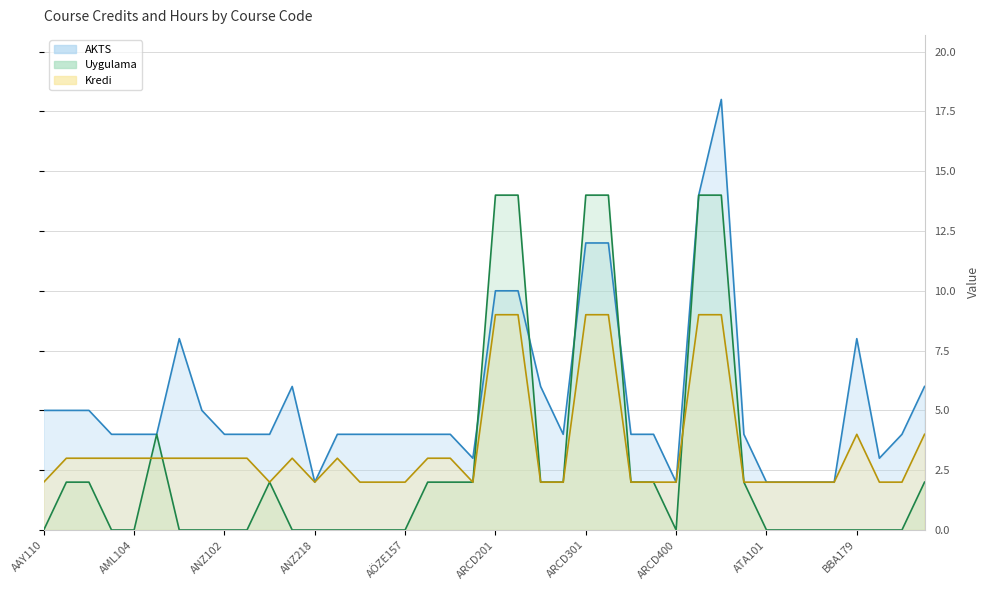

Which series has the largest total across all categories?

AKTS